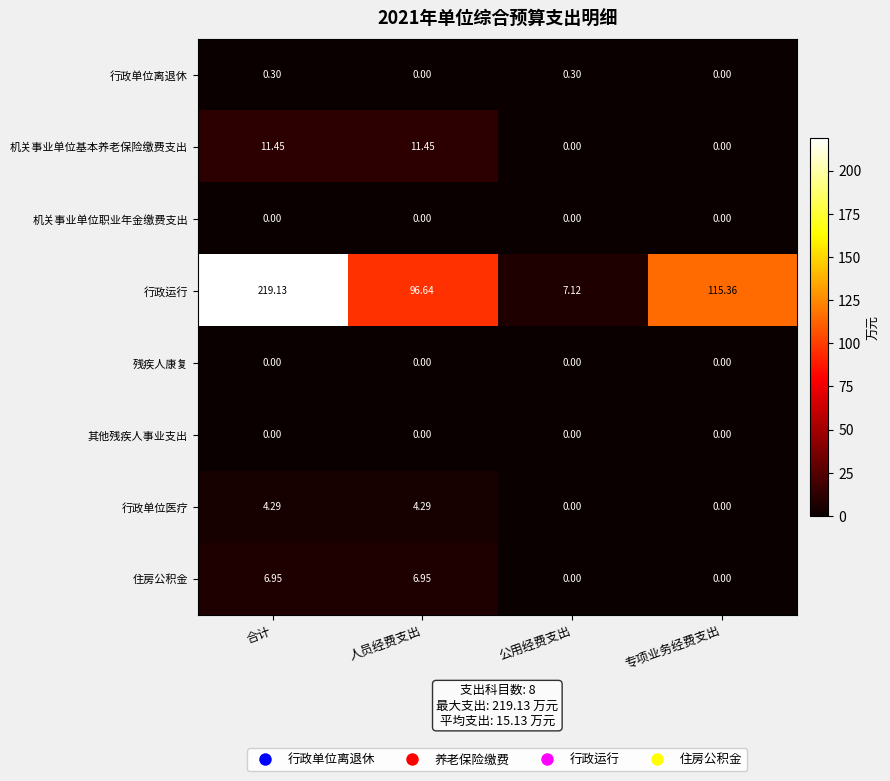

Rank the categories by 行政运行 value from highest to lowest.

合计, 专项业务经费支出, 人员经费支出, 公用经费支出